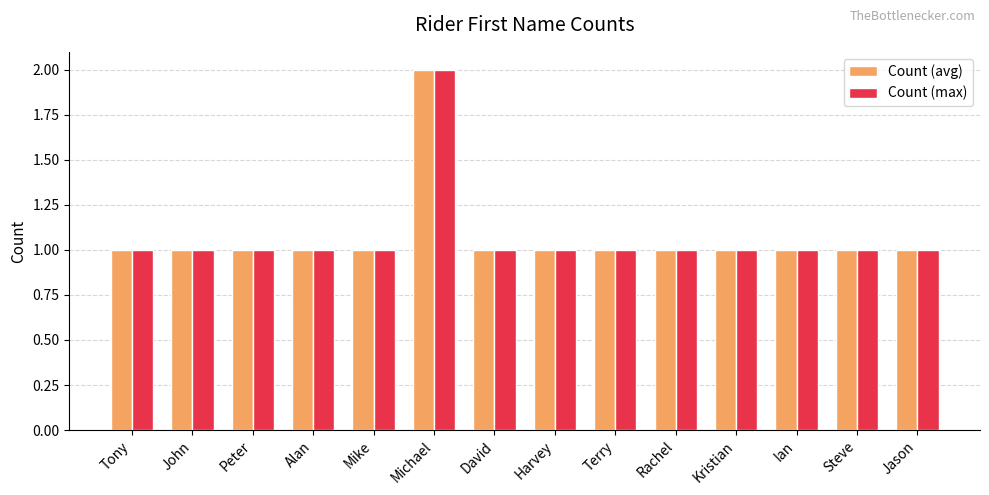

What position from the left is Ian?

12